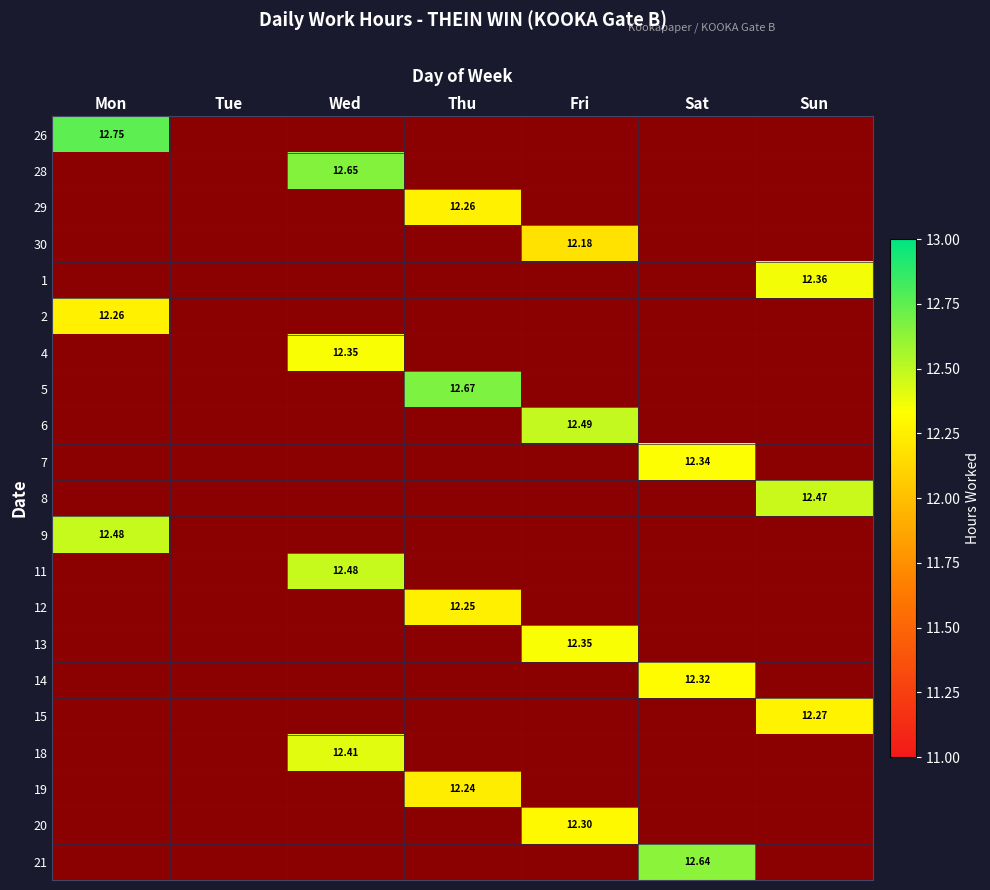

At which label does 26 reach its peak?

Mon